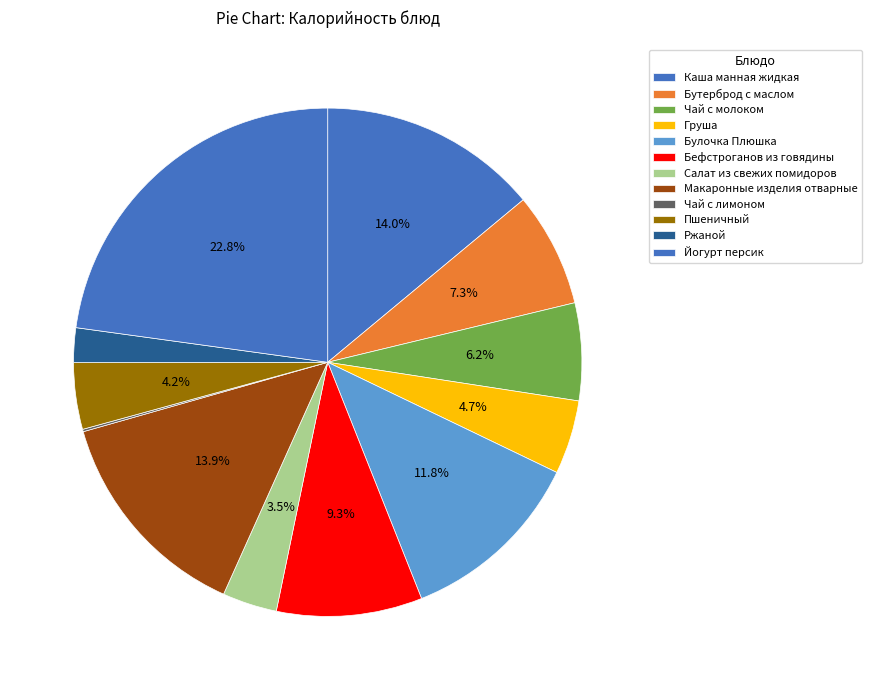

Count the number of slices in the pie.

12